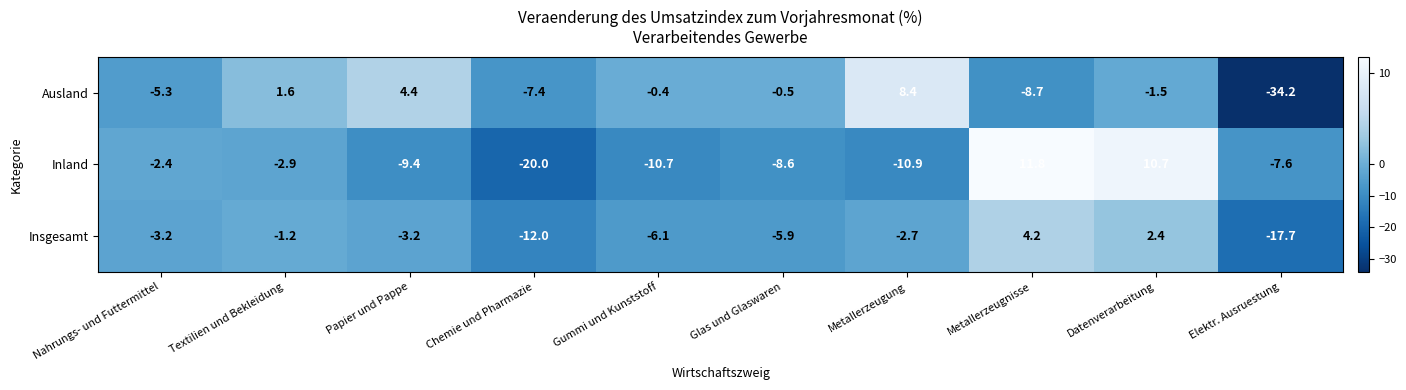

Which series has the largest total across all categories?

Ausland